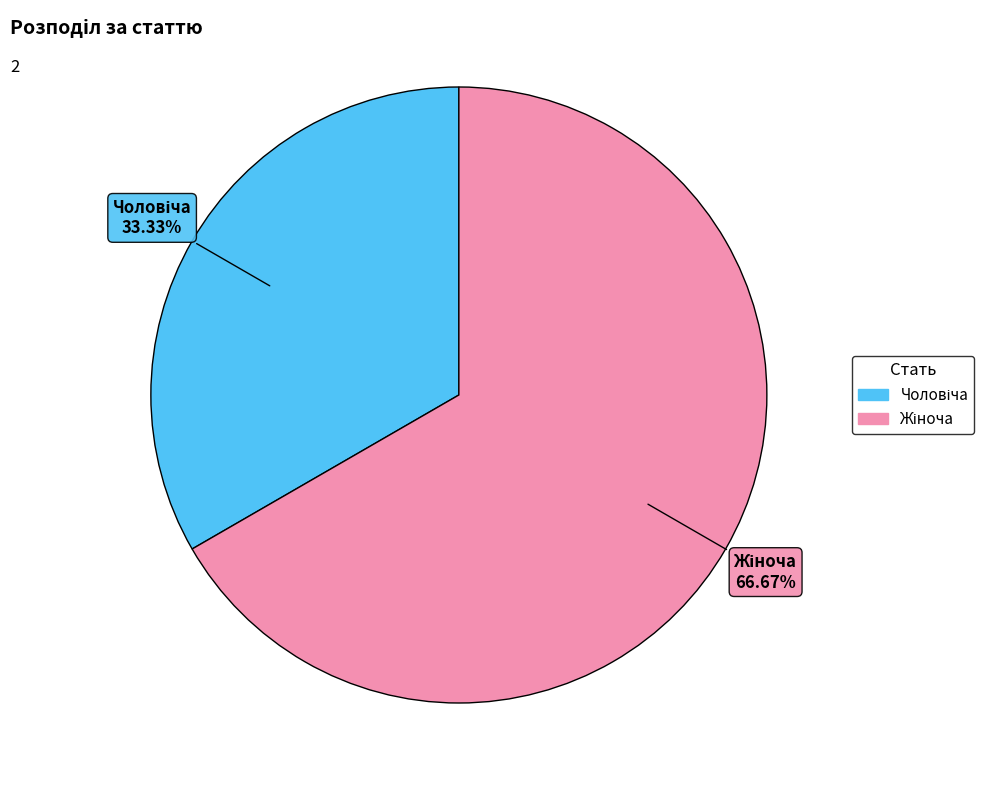

Is there a majority slice in this chart?

Yes